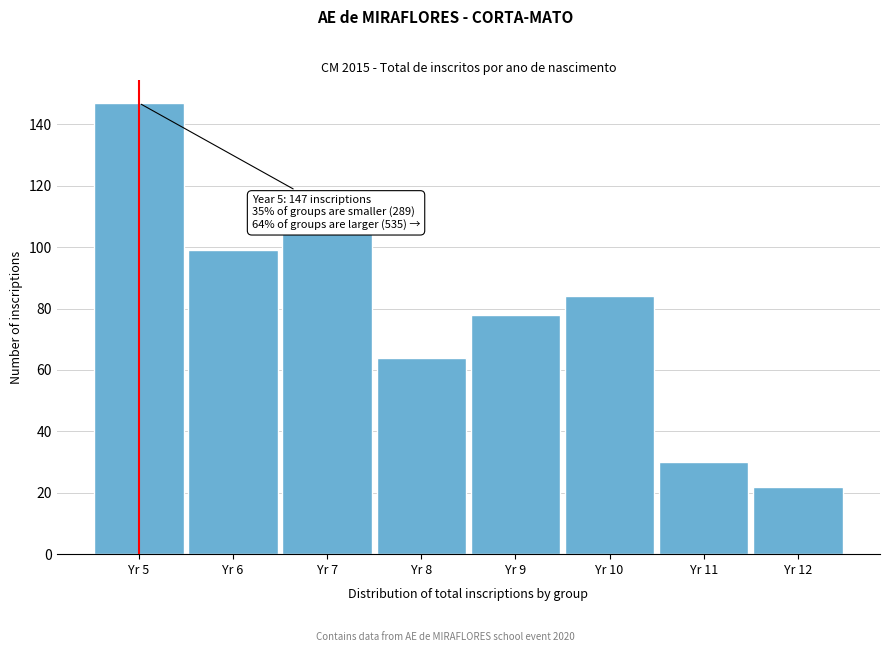

Reading left to right, list all the values displayed in this chart.

147	99	105	64	78	84	30	22